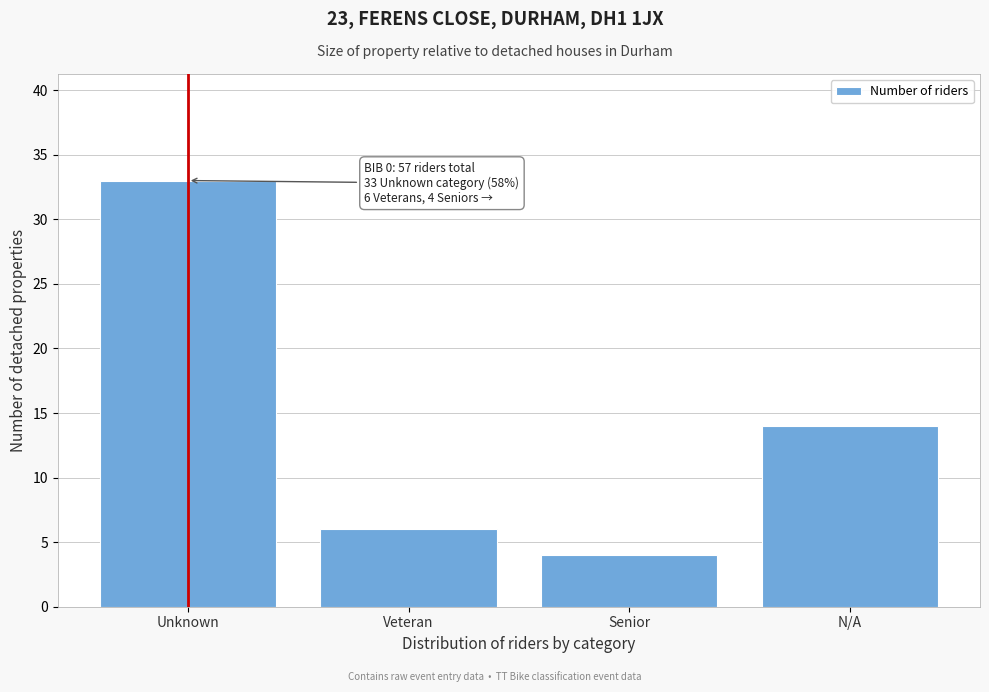

Reading left to right, extract all data points from this chart.

Unknown=33	Veteran=6	Senior=4	N/A=14